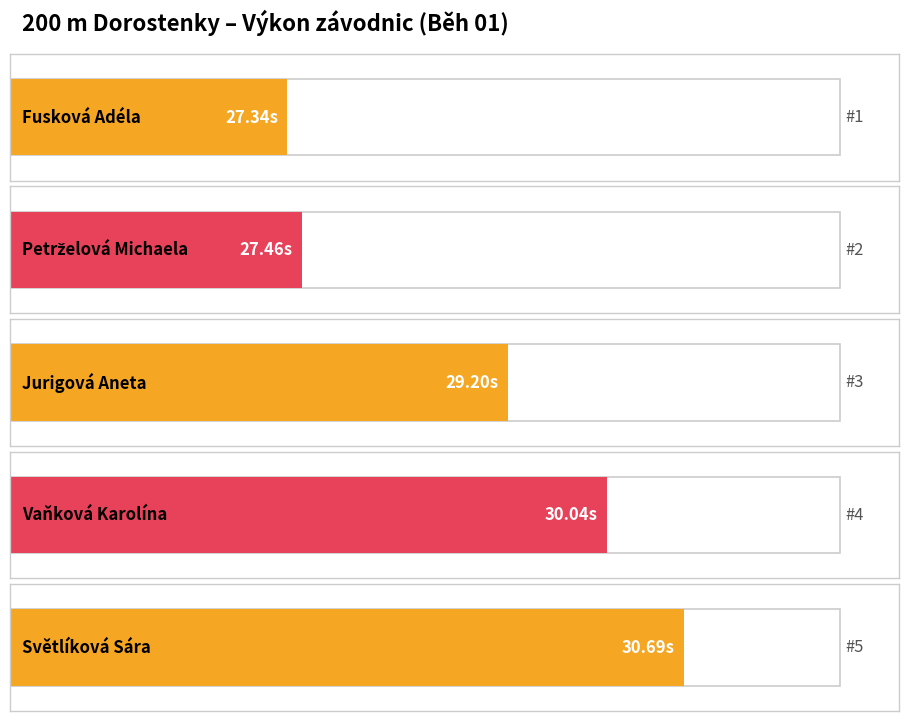

The chart shows a value of 9.5 at Fusková Adéla. True or false?

False